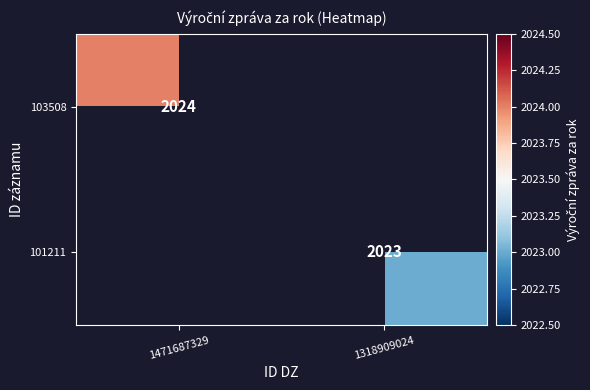

How many data points does each series have?

2